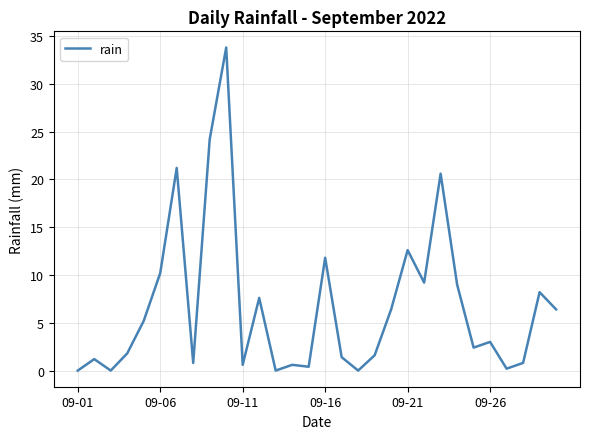

What is the maximum value shown in the chart?

33.8